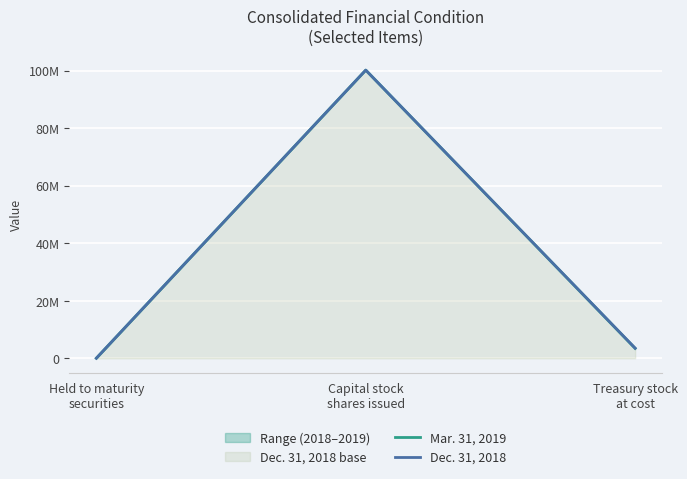

What is the minimum value shown in the chart?

22283